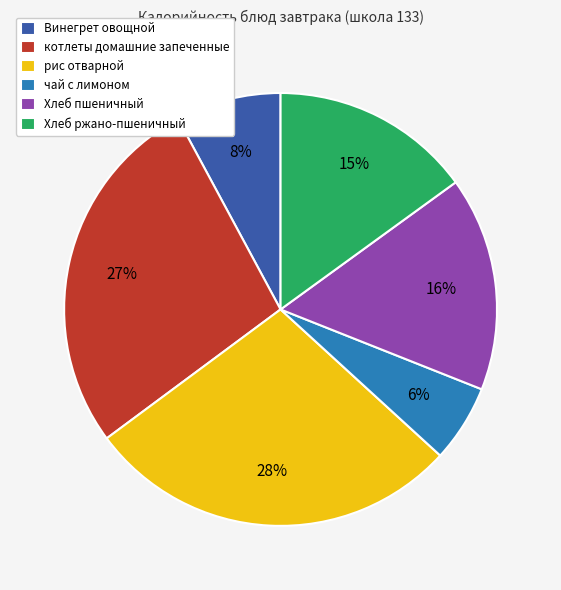

Between рис отварной and чай с лимоном, which is larger?

рис отварной